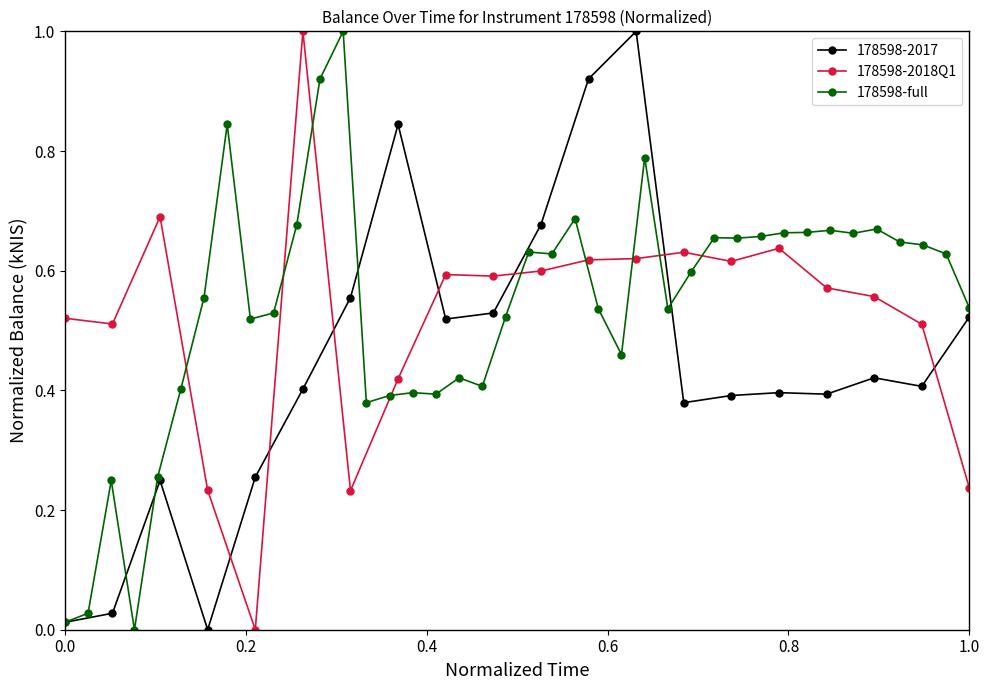

True or false: 178598-2017 has more than 0 points higher than both neighbors.

True